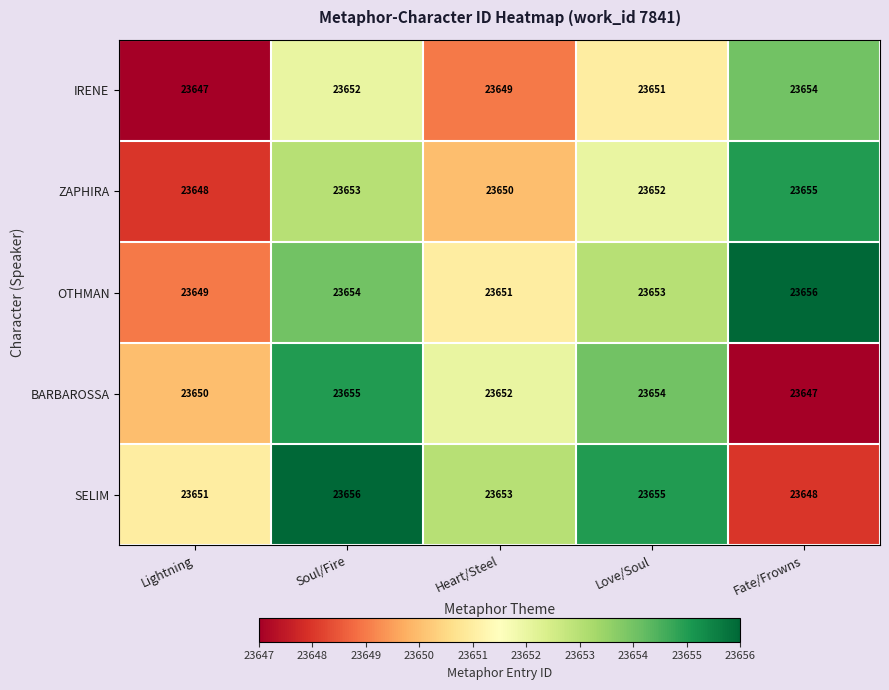

Read the IRENE value at Soul/Fire.

23652